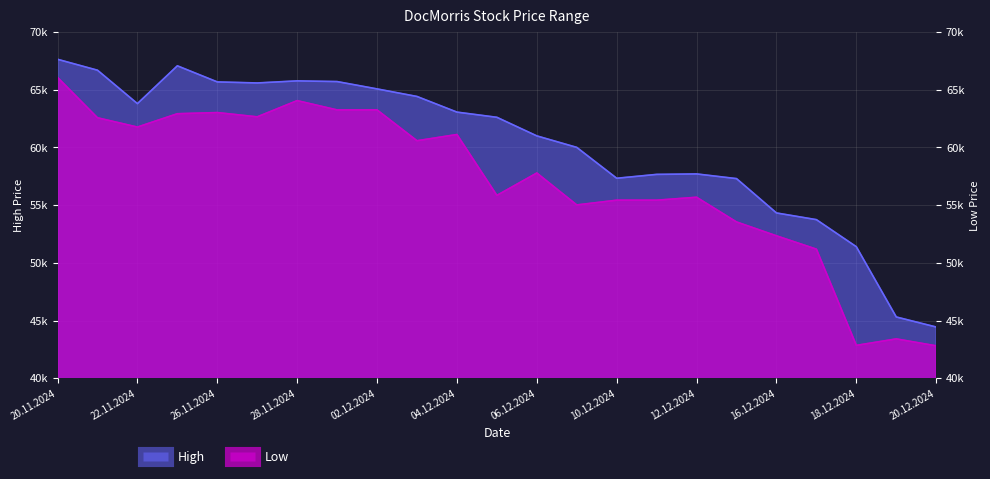

True or false: Low and High intersect in this chart.

False